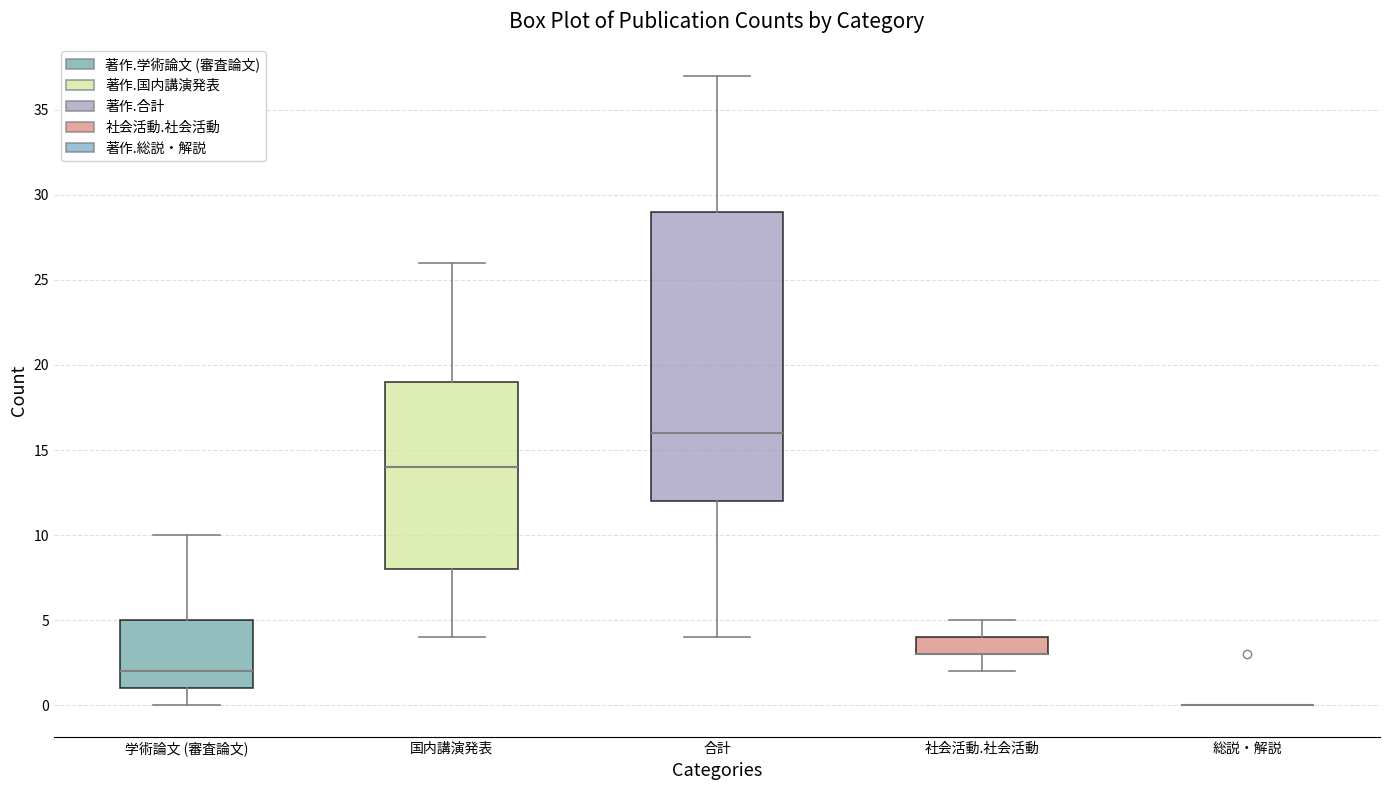

Reading left to right, transcribe this box plot: for each box, give where its median line is, the range the box spans, and where its two whiskers end, as read against the y-axis. The values are not printed on the chart, so give them approximately, as read against the axis.

学術論文 (審査論文): median 2, box 1 to 5, whiskers 0 to 10
国内講演発表: median 14, box 8 to 19, whiskers 4 to 26
合計: median 16, box 12 to 29, whiskers 4 to 37
社会活動.社会活動: median 3 (drawn on the box's lower edge), box 3 to 4, whiskers 2 to 5
総説・解説: box collapsed to a line at 0, whiskers 0 to 0